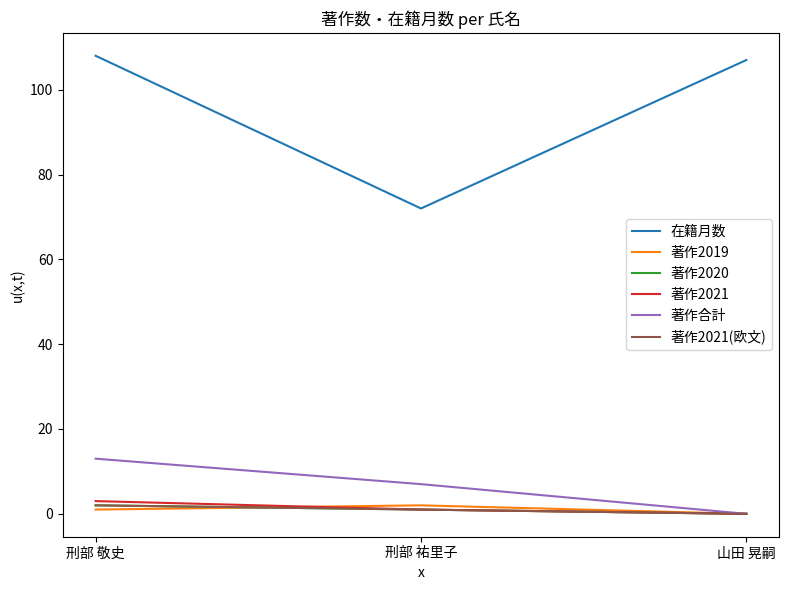

What is the approximate value of 著作2020 at 刑部 敬史?

2